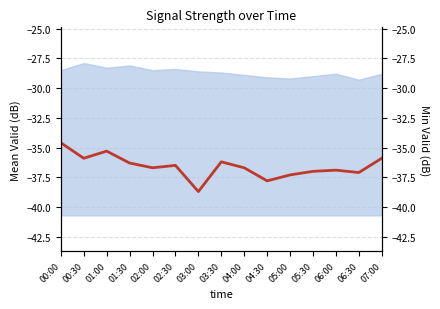

Reading right to left, list all the values displayed in this chart.

-35.9	-37.1	-36.9	-37.0	-37.3	-37.8	-36.7	-36.2	-38.7	-36.5	-36.7	-36.3	-35.3	-35.9	-34.6